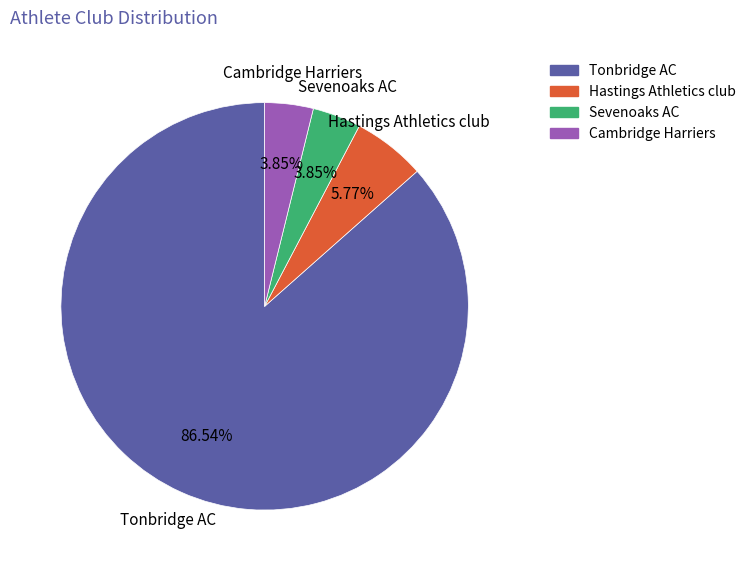

Is there any slice that represents more than half of the pie?

Yes